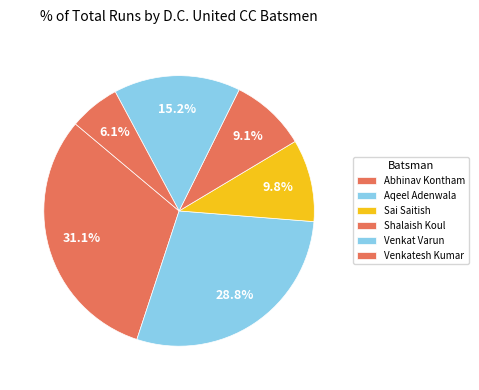

How many slices are in this pie chart?

6